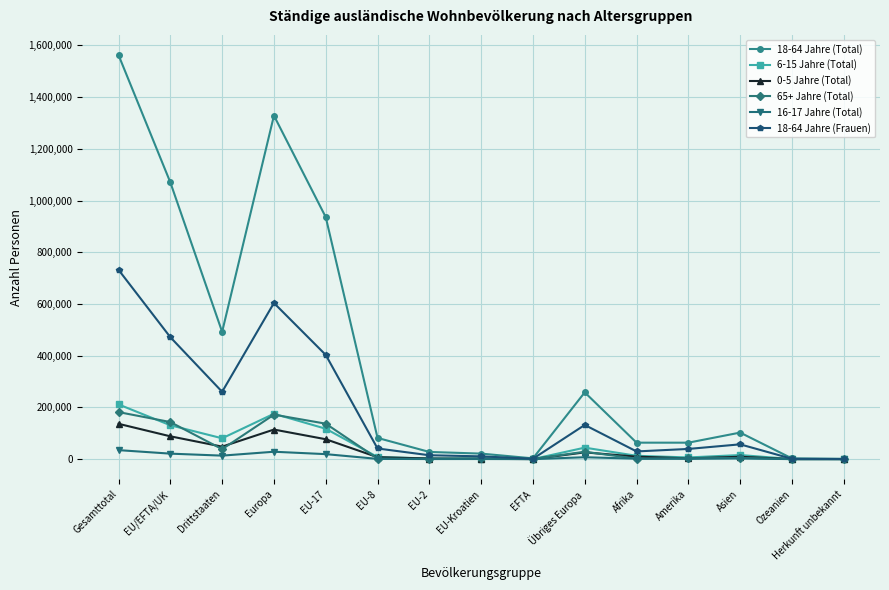

How many lines are shown in the chart?

6